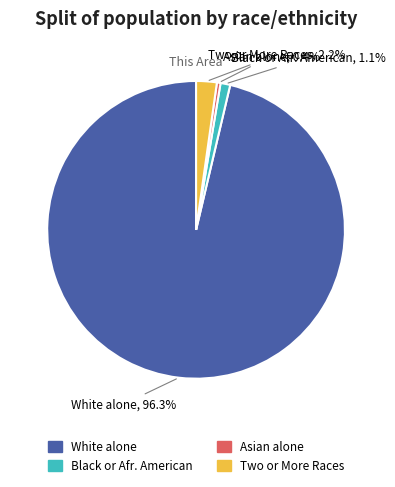

Is there any slice that represents more than half of the pie?

Yes